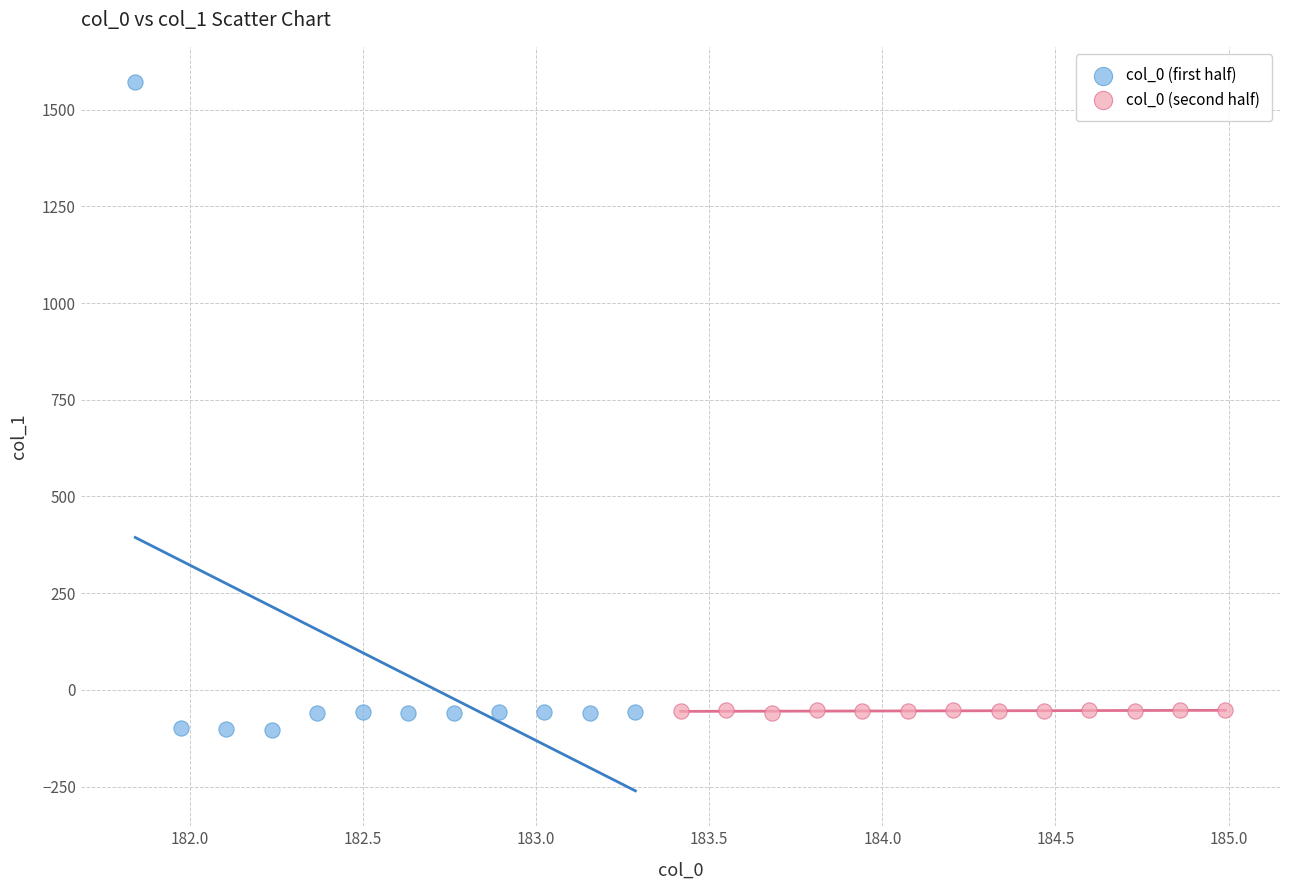

Which series has the largest Y range (max minus min)?

col_0 (first half)